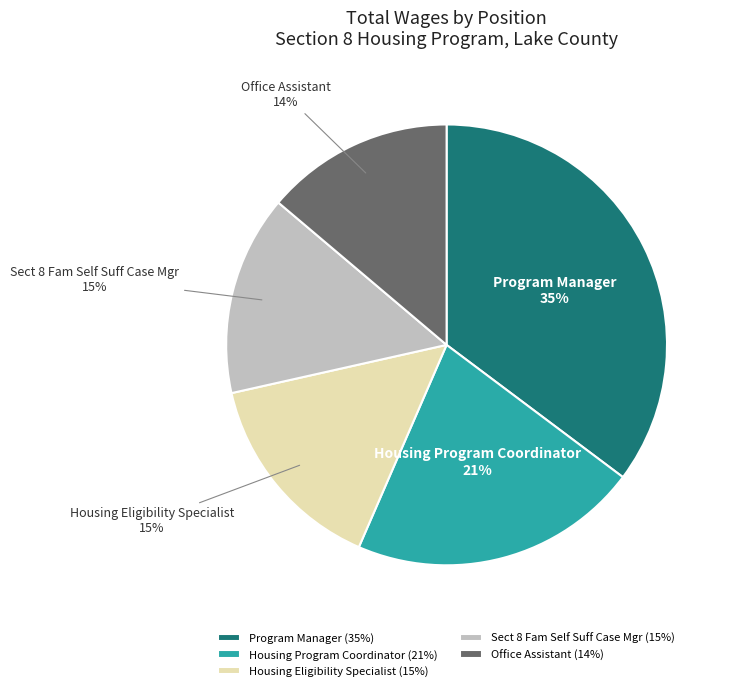

True or false: Sect 8 Fam Self Suff Case Mgr accounts for 15% of the total.

True